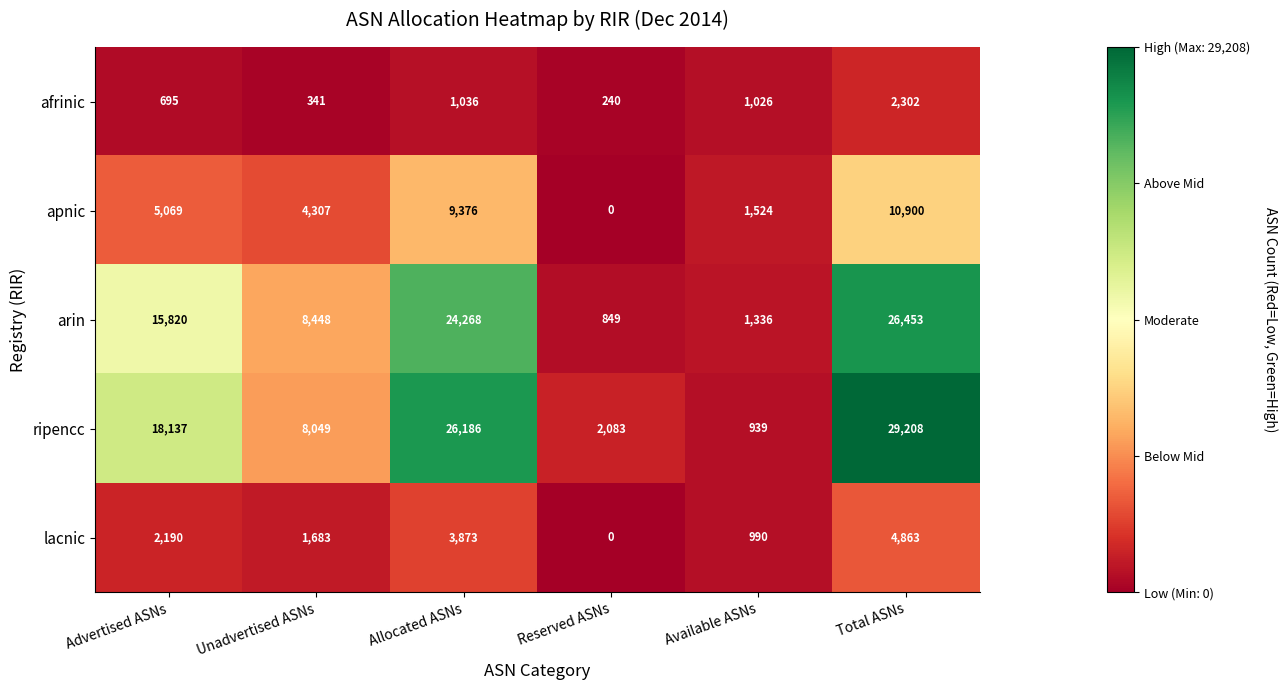

Reading left to right, extract all data points from this chart.

afrinic: 695	341	1036	240	1026	2302
apnic: 5069	4307	9376	0	1524	10900
arin: 15820	8448	24268	849	1336	26453
ripencc: 18137	8049	26186	2083	939	29208
lacnic: 2190	1683	3873	0	990	4863